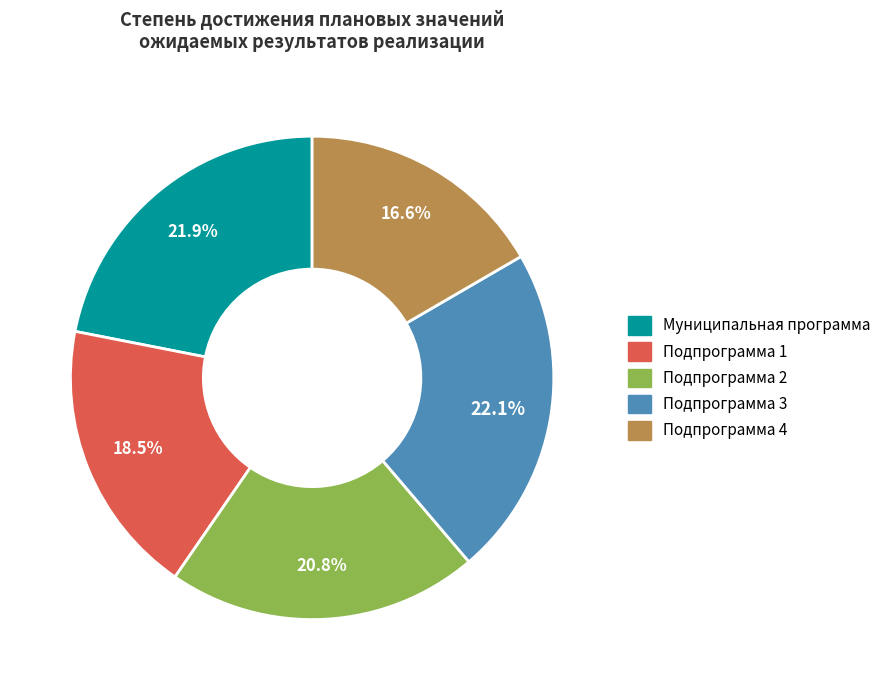

Is there a majority slice in this chart?

No